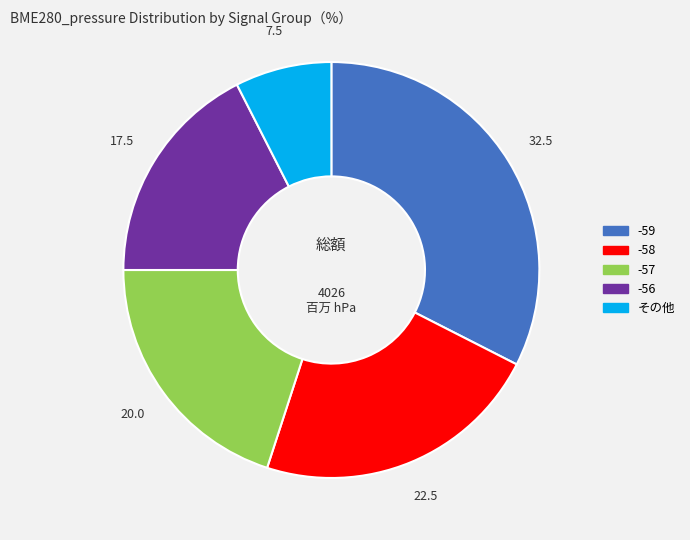

Approximately how many times larger is the value at -57 compared to -58?

0.9